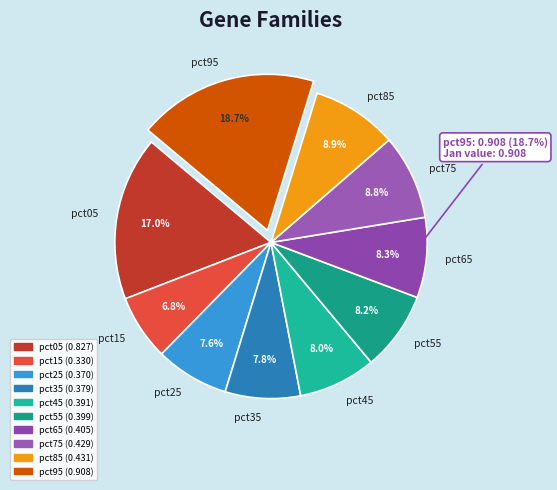

Rank the categories by value from lowest to highest.

pct15, pct25, pct35, pct45, pct55, pct65, pct75, pct85, pct05, pct95